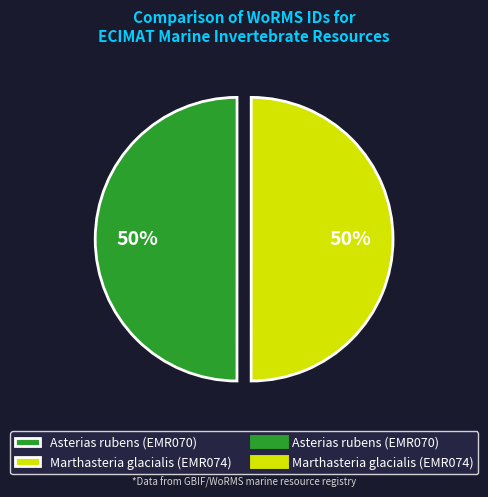

Count the number of slices in the pie.

2